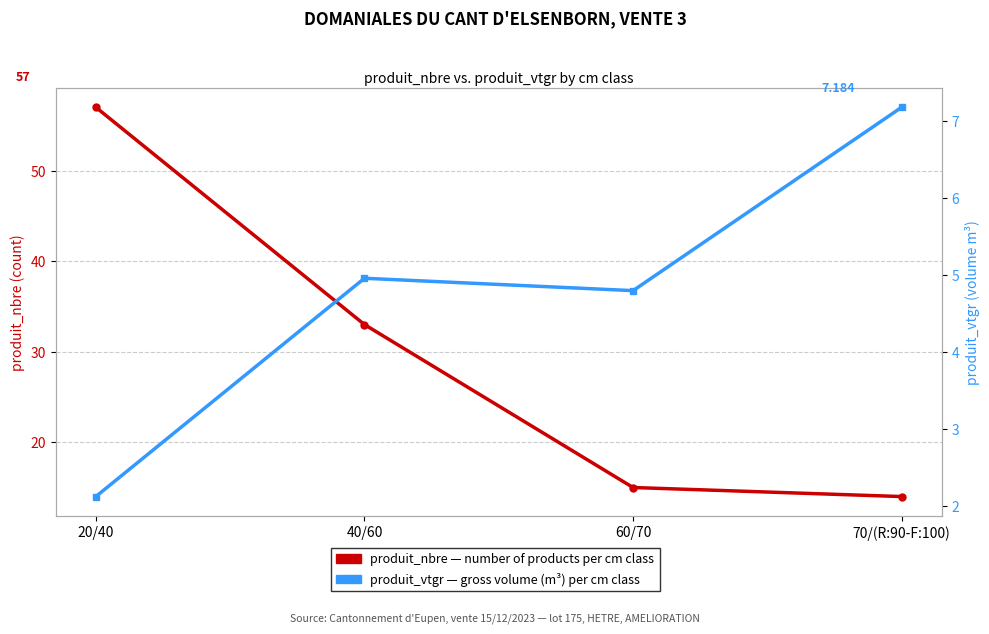

Between 40/60 and 60/70, which series saw the biggest shift?

produit_nbre